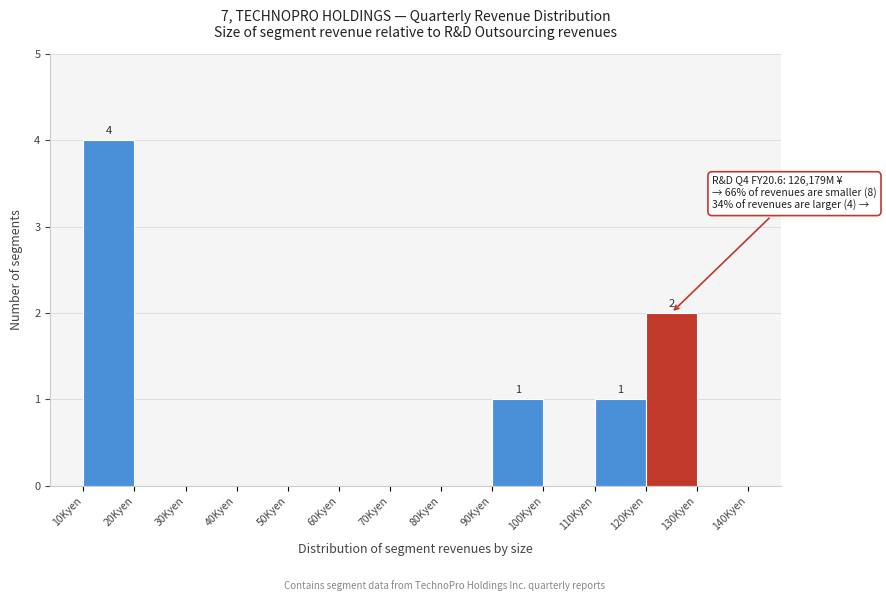

Reading left to right, transcribe all the data shown in this chart.

10Kyen=4	20Kyen=0	30Kyen=0	40Kyen=0	50Kyen=0	60Kyen=0	70Kyen=0	80Kyen=0	90Kyen=1	100Kyen=0	110Kyen=1	120Kyen=2	130Kyen=0